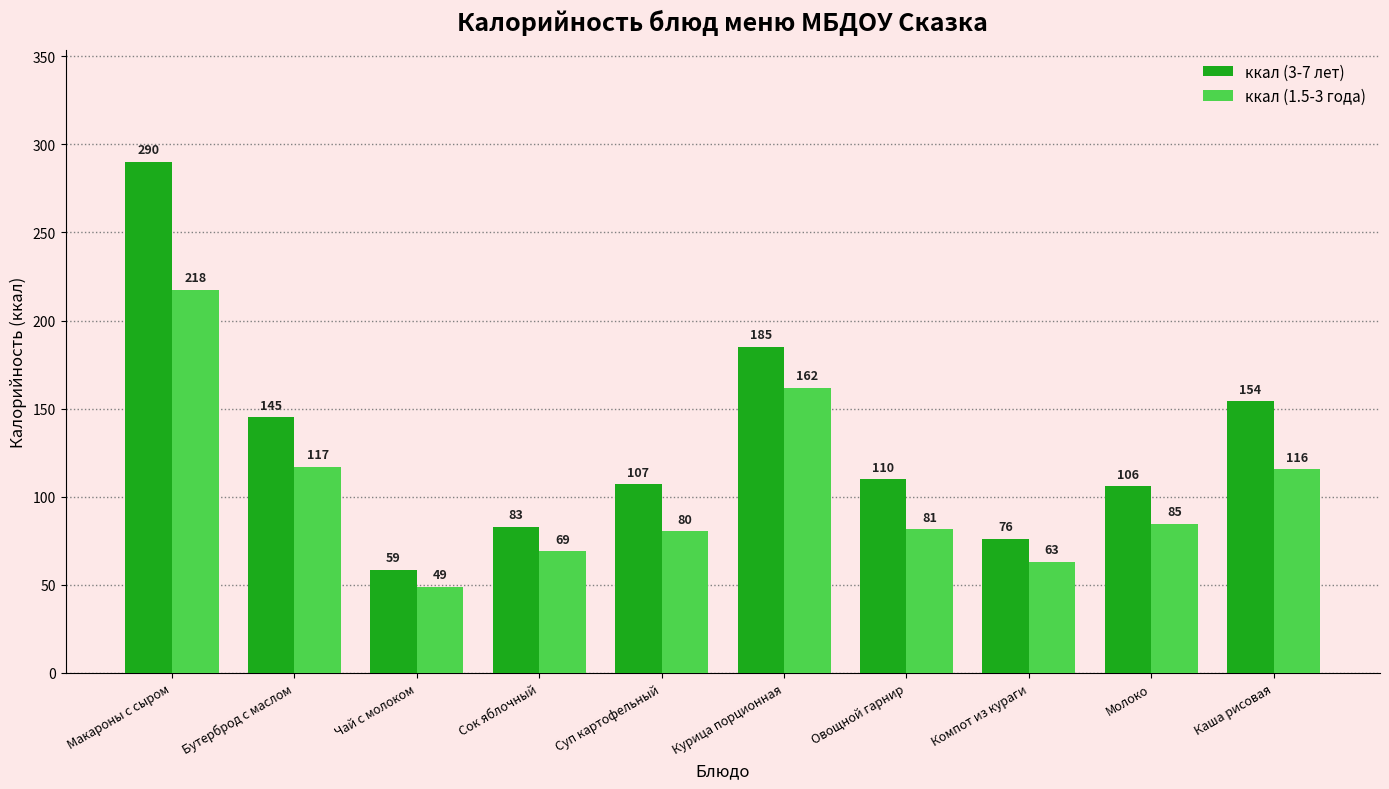

What is the lowest value of the ккал (3-7 лет) series?

58.7